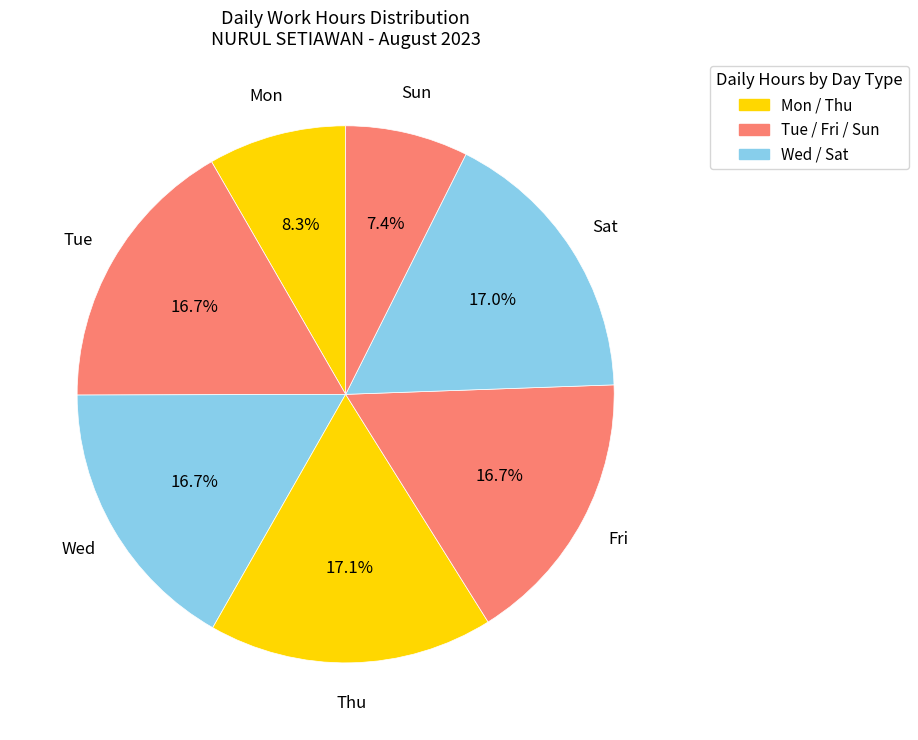

Approximately how many times larger is the value at Wed compared to Sat?

1.0